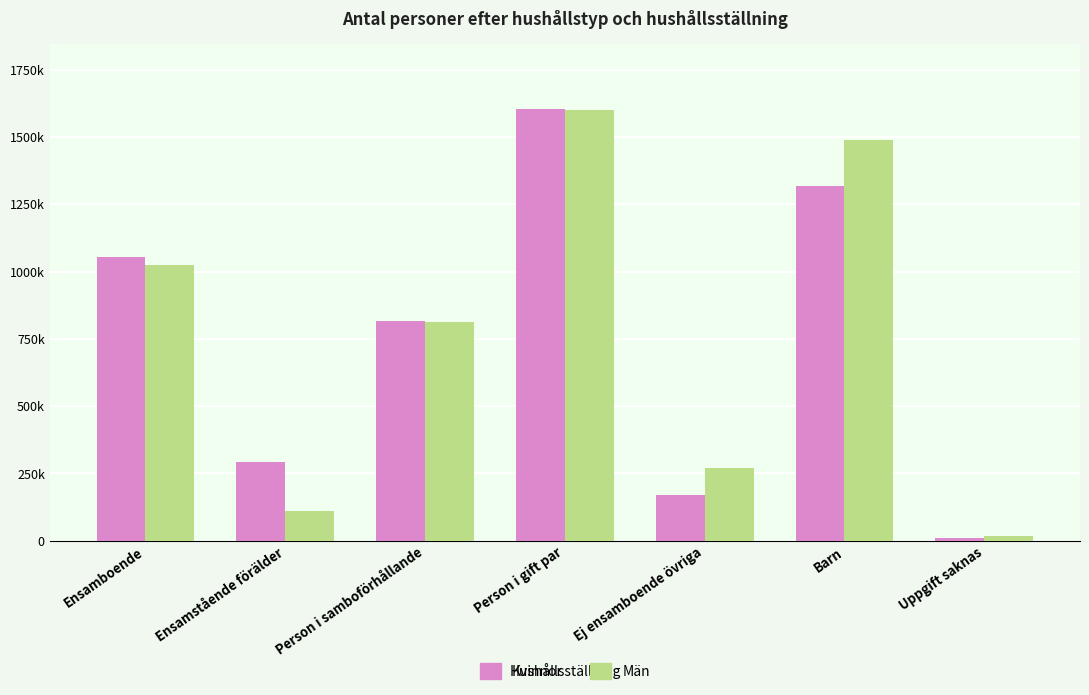

What are all the series names shown in the legend?

Kvinnor, Män